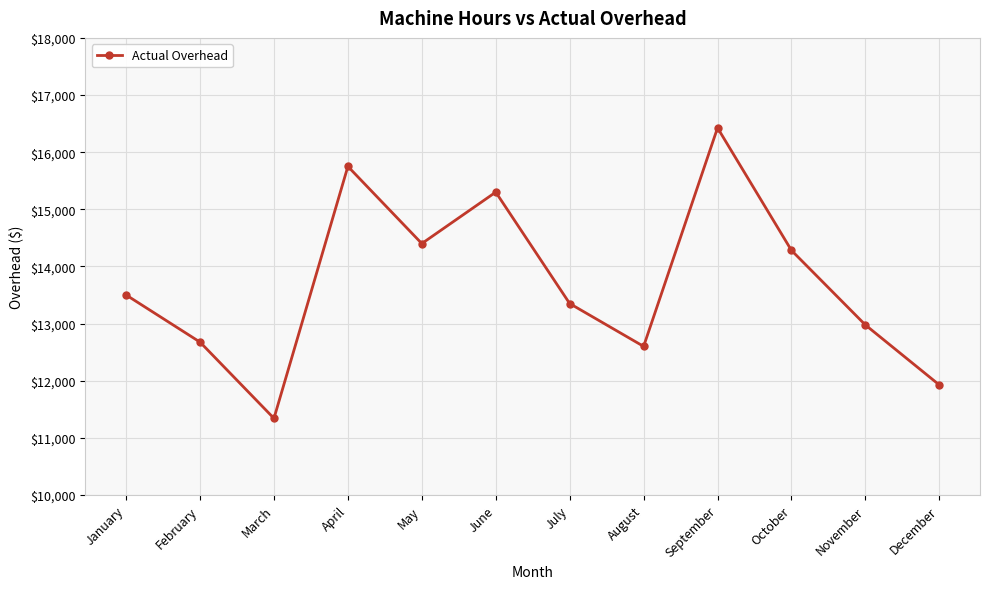

List the labels in order of value, smallest first.

March, December, August, February, November, July, January, October, May, June, April, September